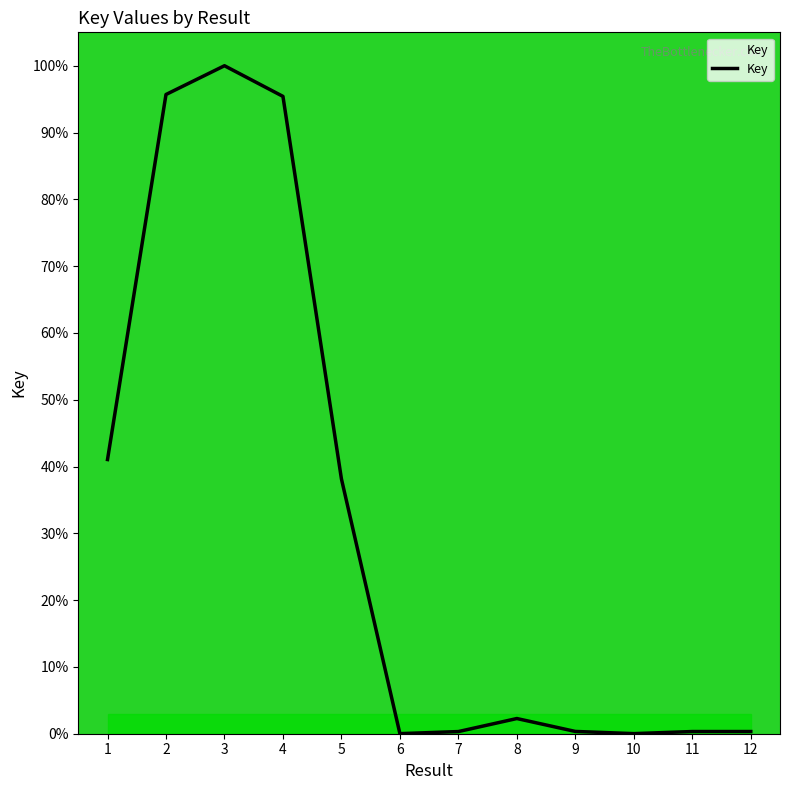

What is the change in value from 1 to 3?

+59.0